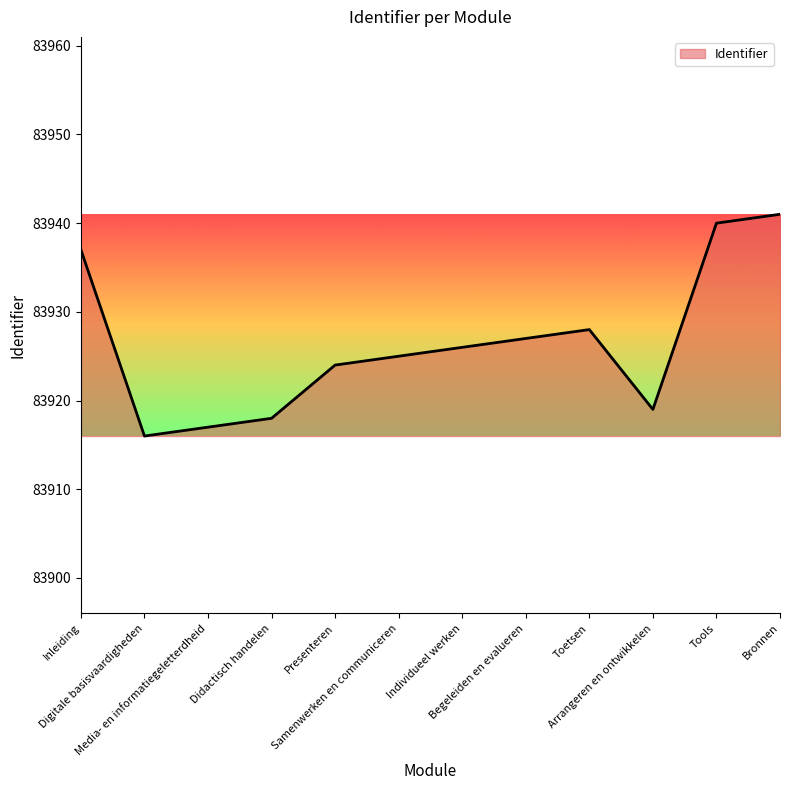

What is the maximum value shown in the chart?

83941